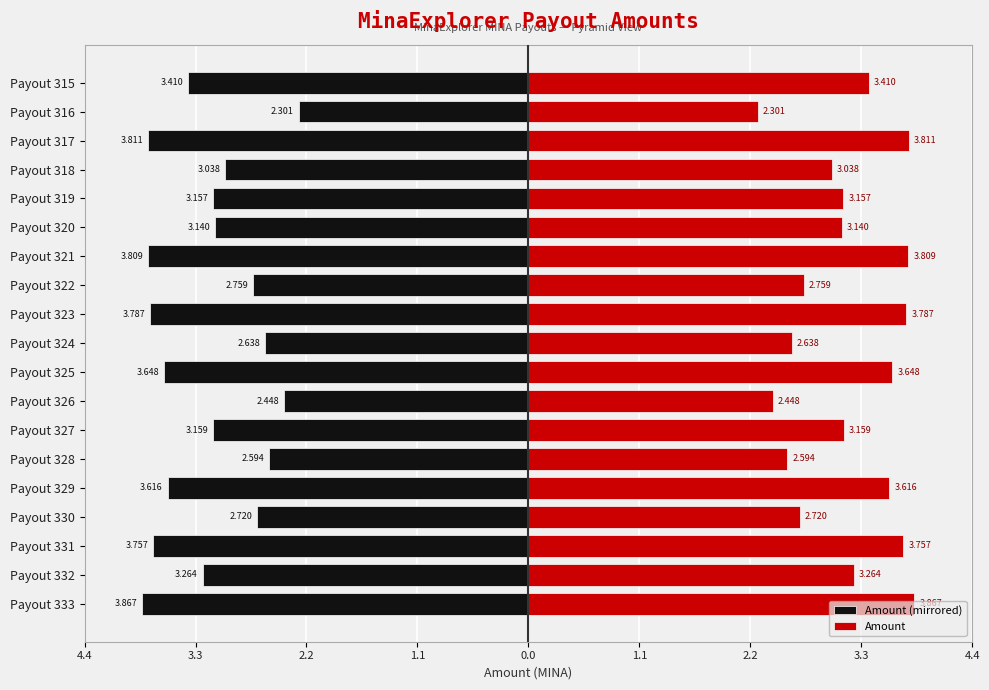

How many values in the Amount (mirrored) series are below -3?

13